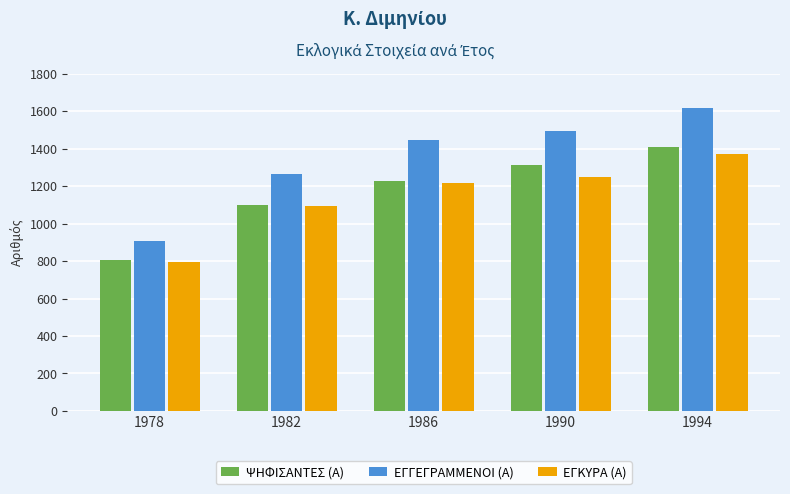

List the series in order of their peak value, lowest first.

ΕΓΚΥΡΑ (Α), ΨΗΦΙΣΑΝΤΕΣ (Α), ΕΓΓΕΓΡΑΜΜΕΝΟΙ (Α)